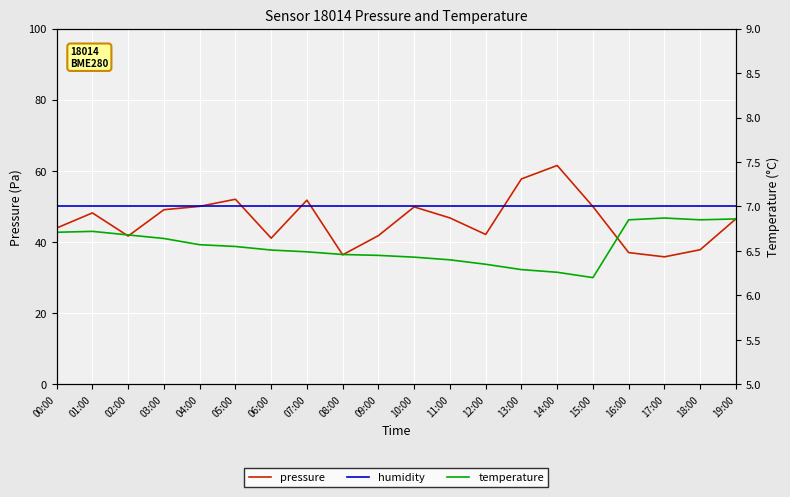

The value of temperature at 03:00 is 4.2. True or false?

False